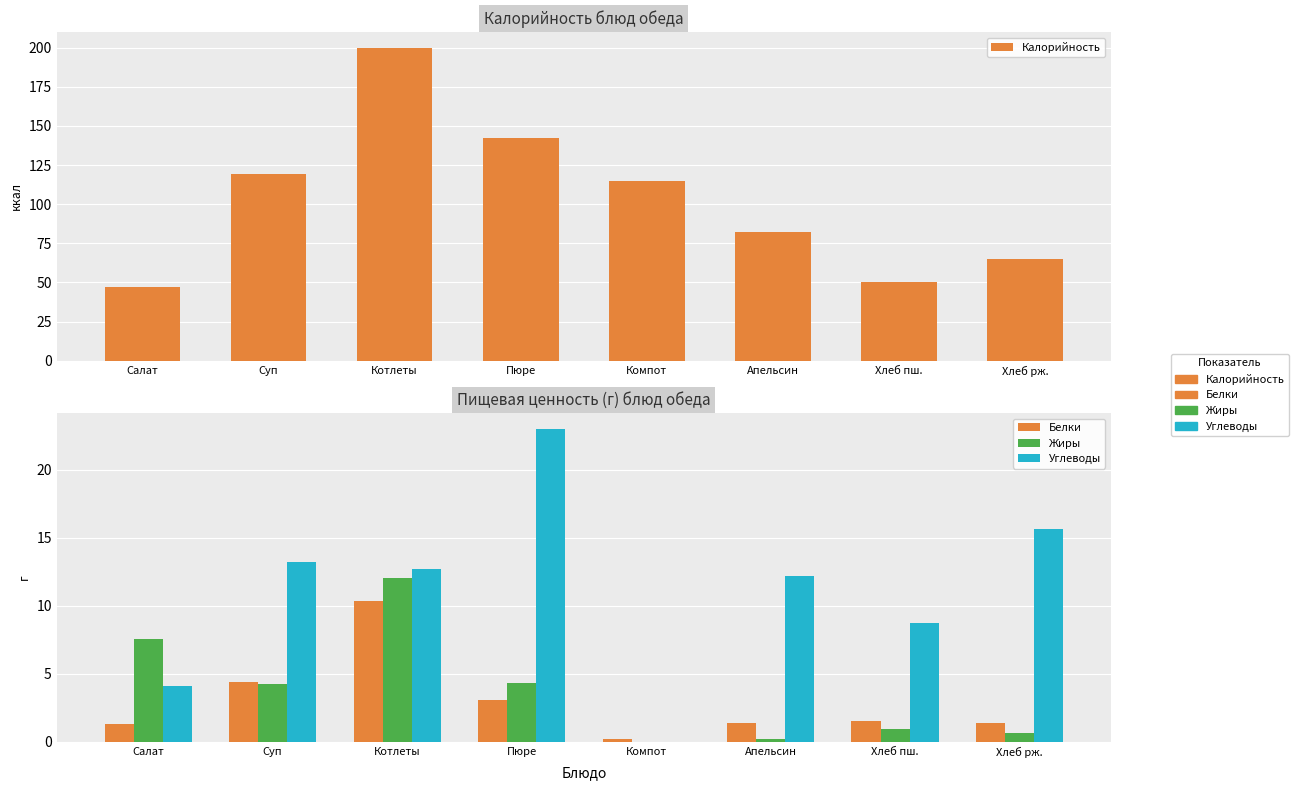

What value does the Жиры series have at Салат?

7.5